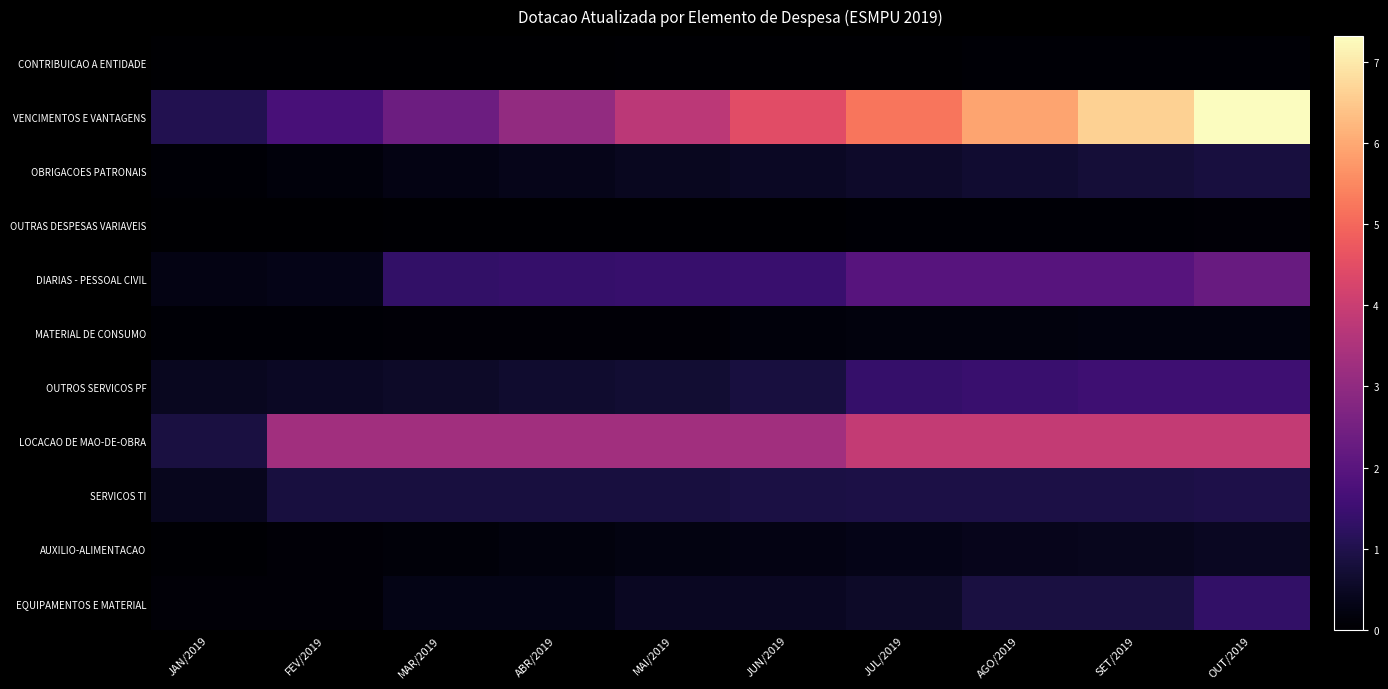

What is the difference between the highest and lowest values at OUT/2019?

7232439.4